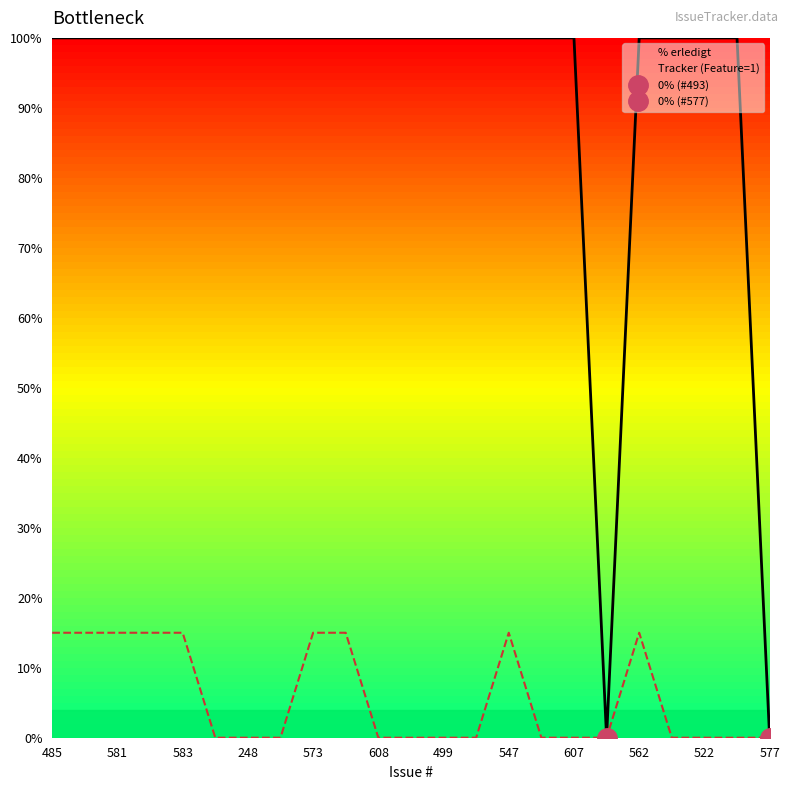

What is the maximum value for % erledigt?

100